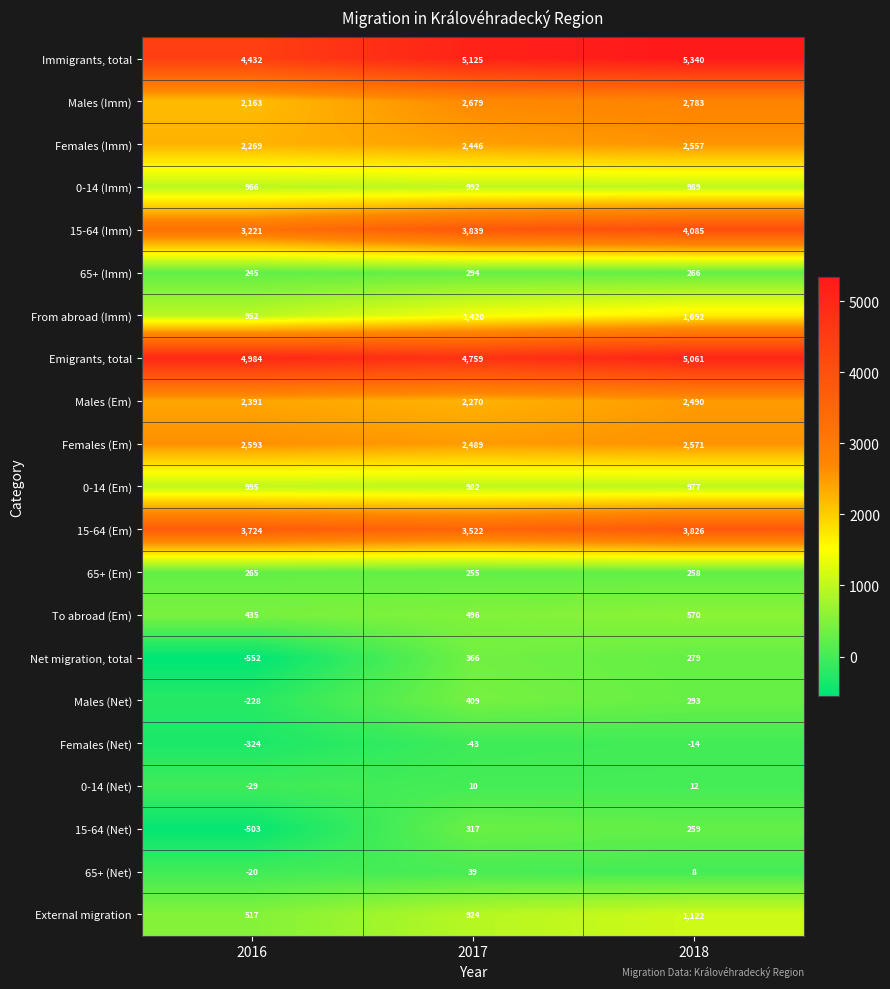

What is the difference between the 65+ (Imm) values at 2016 and 2018?

21